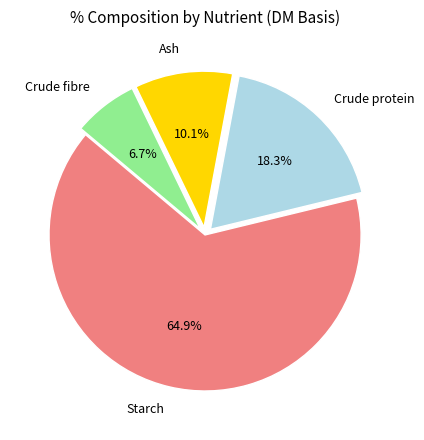

To the nearest percent, what percentage of the pie is Starch?

65%